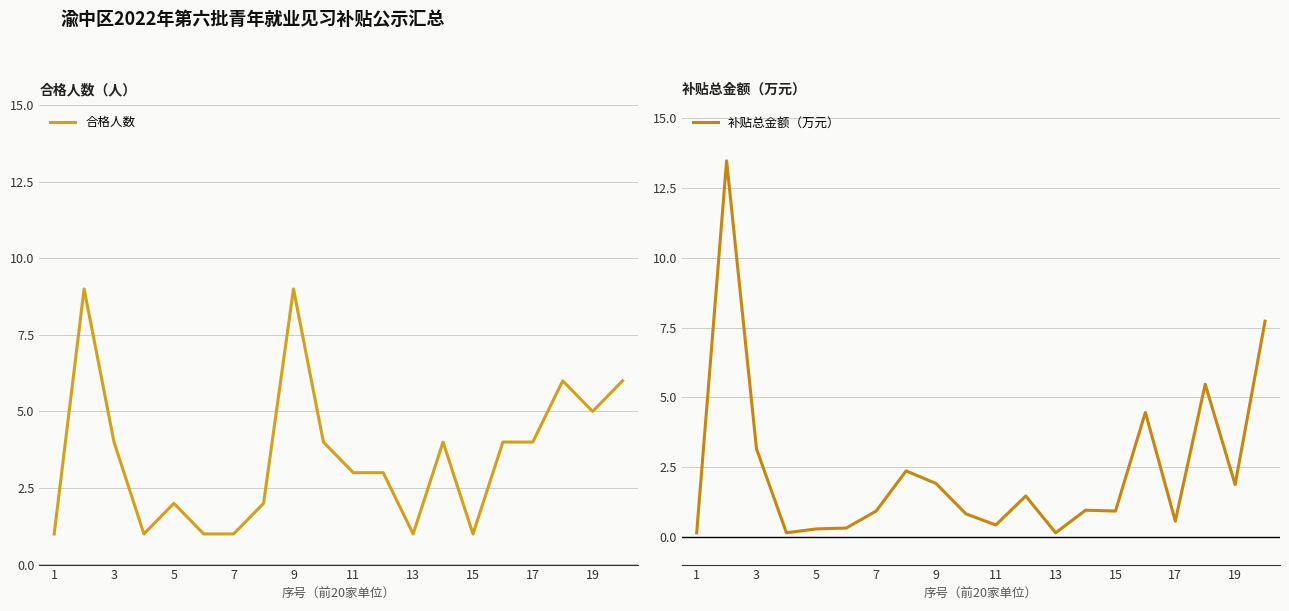

What is the highest value of the 合格人数 series?

9